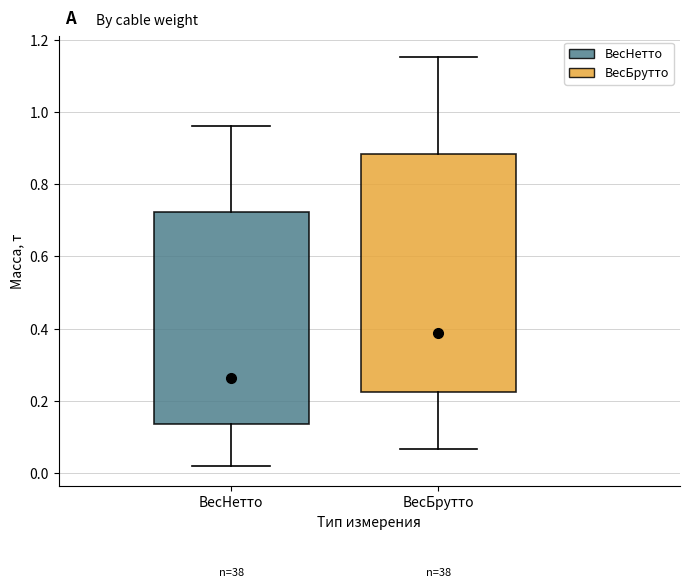

Reading left to right, transcribe this box plot: for each box, give where its median line is, the range the box spans, and where its two whiskers end, as read against the y-axis. The values are not printed on the chart, so give them approximately, as read against the axis.

ВесНетто: median 0.26, box 0.14 to 0.72, whiskers 0.02 to 0.96
ВесБрутто: median 0.38, box 0.22 to 0.88, whiskers 0.06 to 1.16